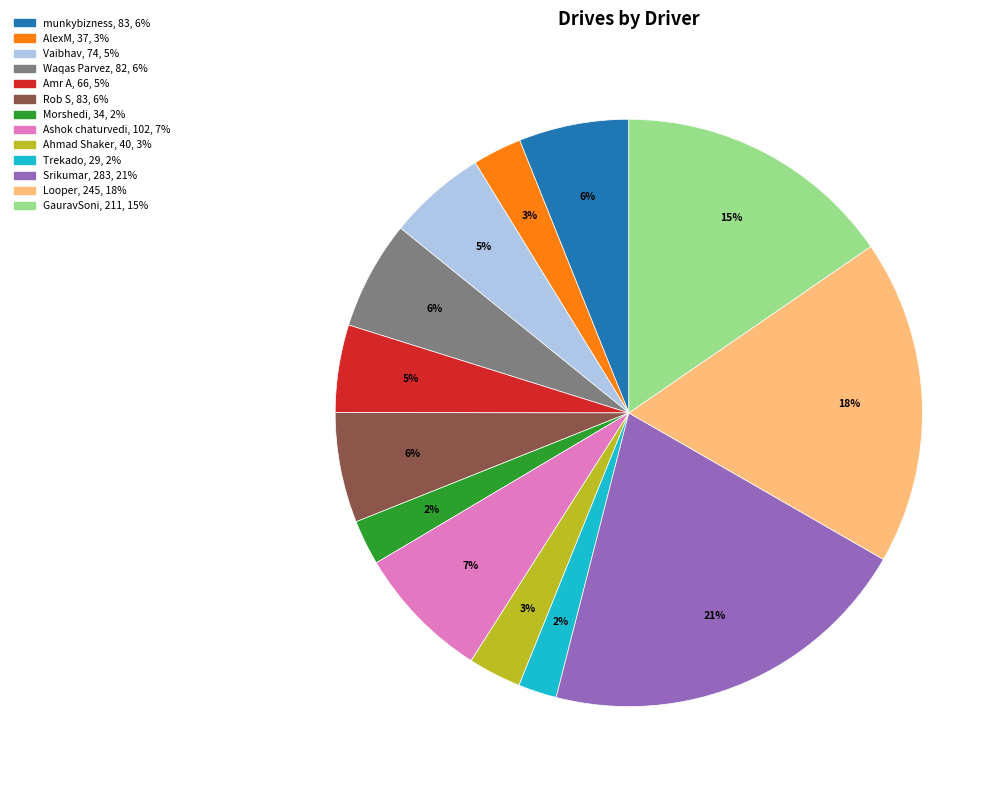

Combined, do Vaibhav and Rob S account for over 50%?

No